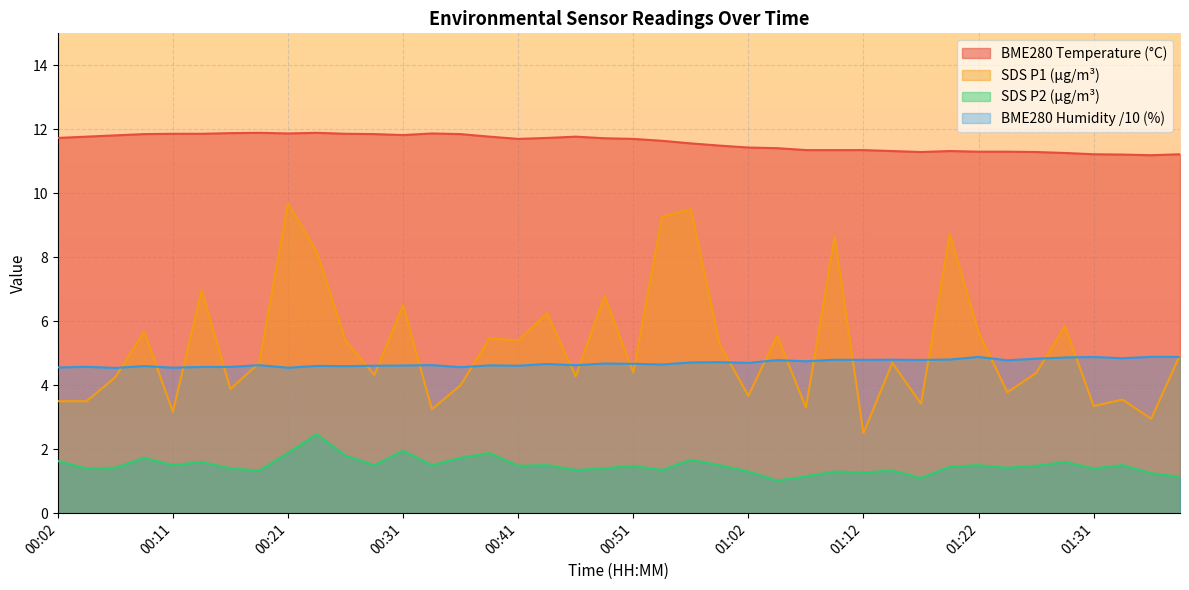

What are all the series names shown in the legend?

BME280 Temperature (°C), SDS P1 (µg/m³), SDS P2 (µg/m³), BME280 Humidity /10 (%)